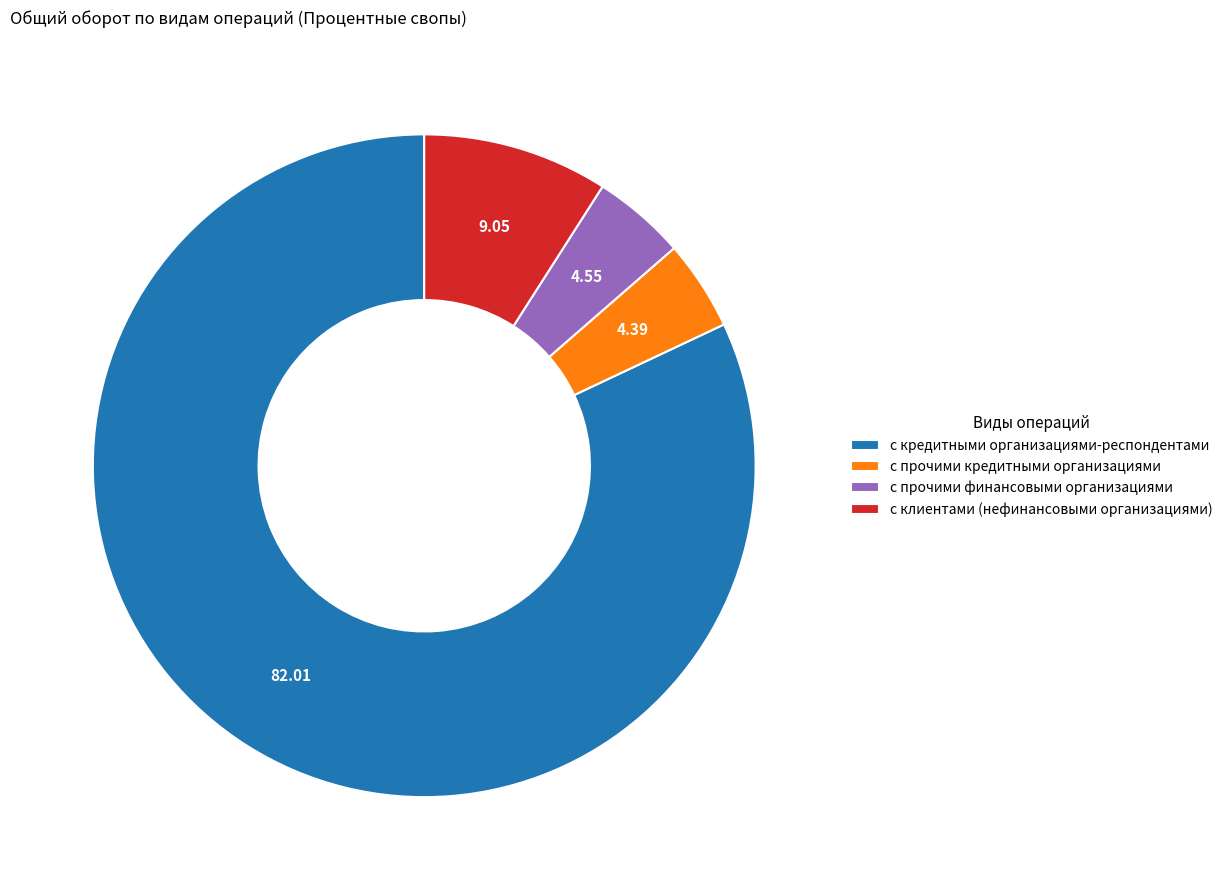

What is the ratio of the value at с прочими финансовыми организациями to the value at с клиентами (нефинансовыми организациями)?

0.5